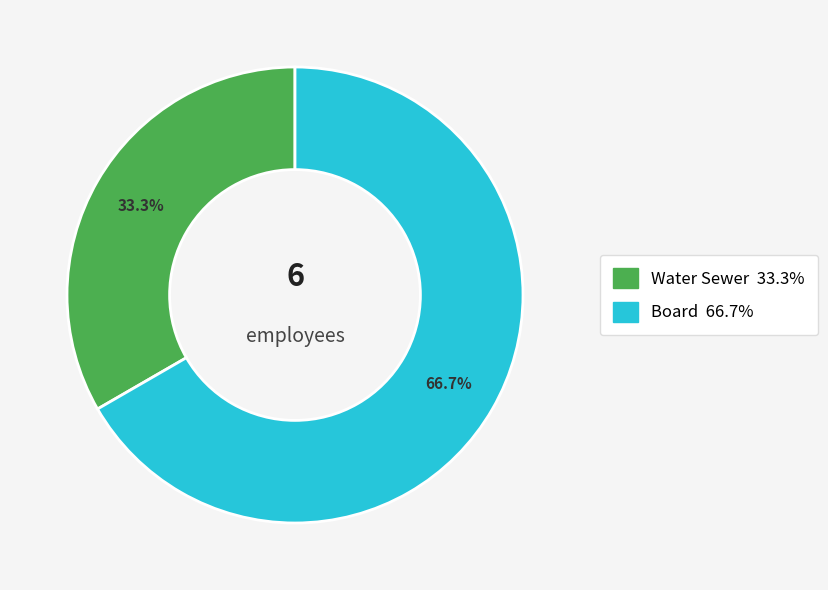

Is there a majority slice in this chart?

Yes